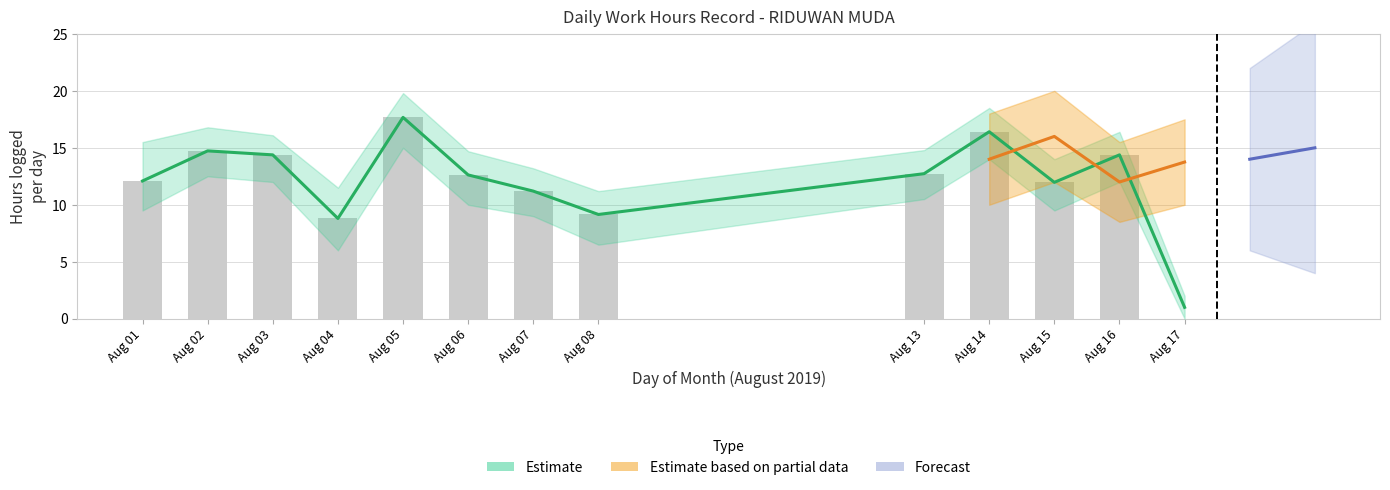

Reading left to right, list all the values displayed in this chart.

12.1	14.7	14.4	8.8	17.7	12.6	11.2	9.2	12.7	16.4	12.0	14.4	0.0